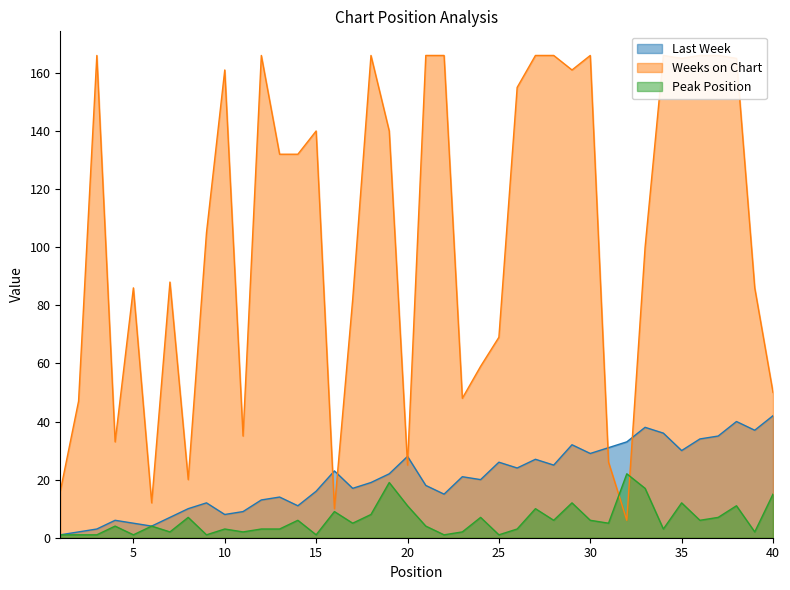

How many data points in Weeks on Chart are less than 132?

20